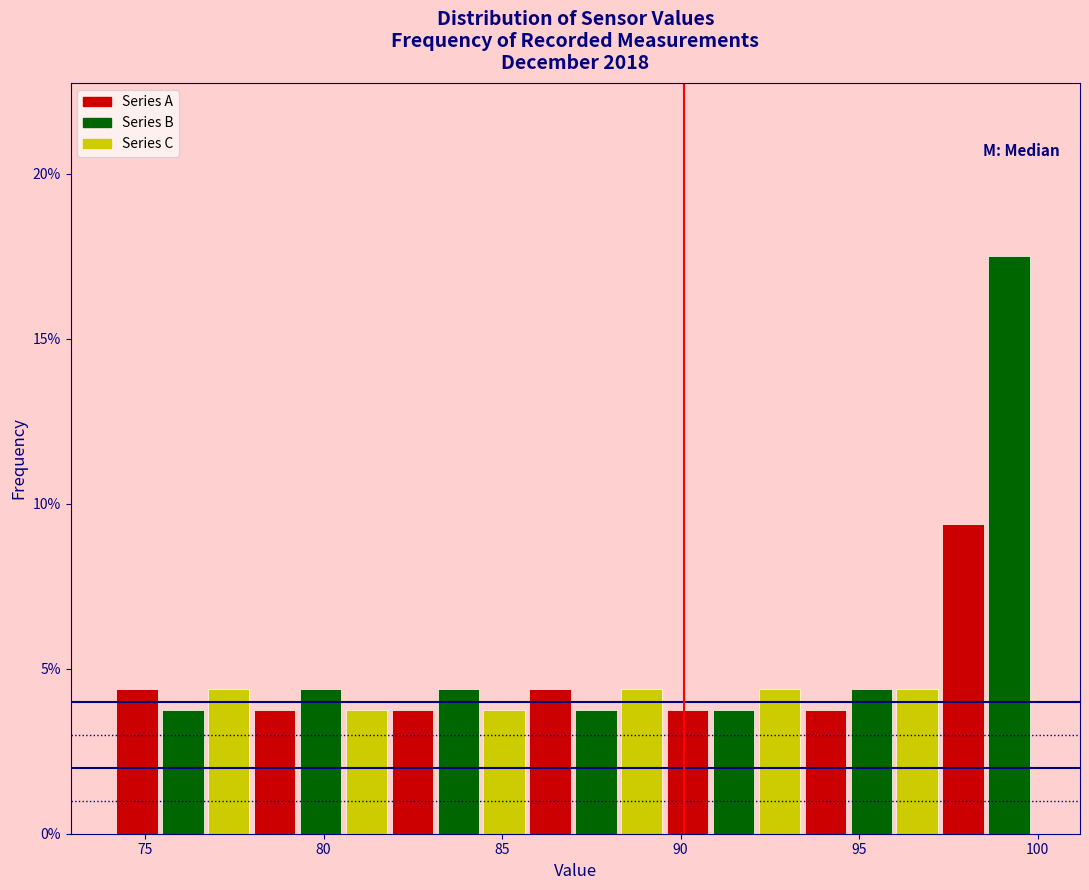

Around what value on the x-axis is the tallest bar? Give the approximate position of its centre, as read against the axis.

99.0